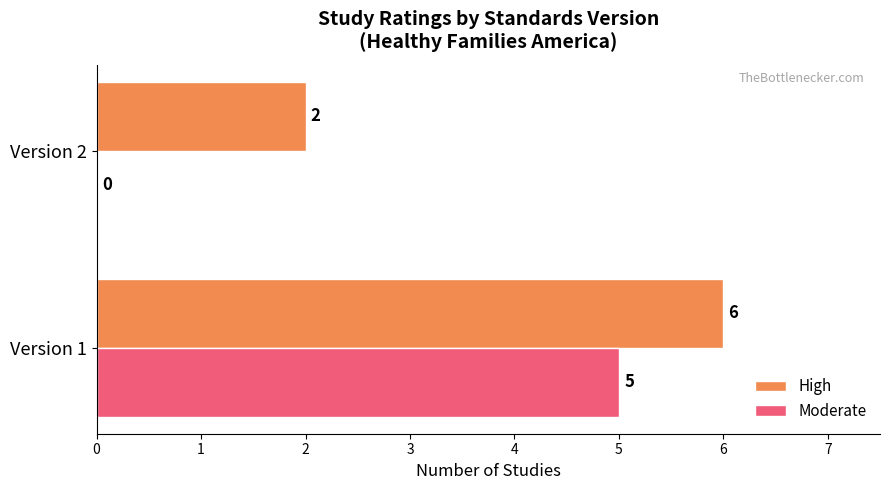

The Moderate series shows 3 at Version 2. True or false?

False